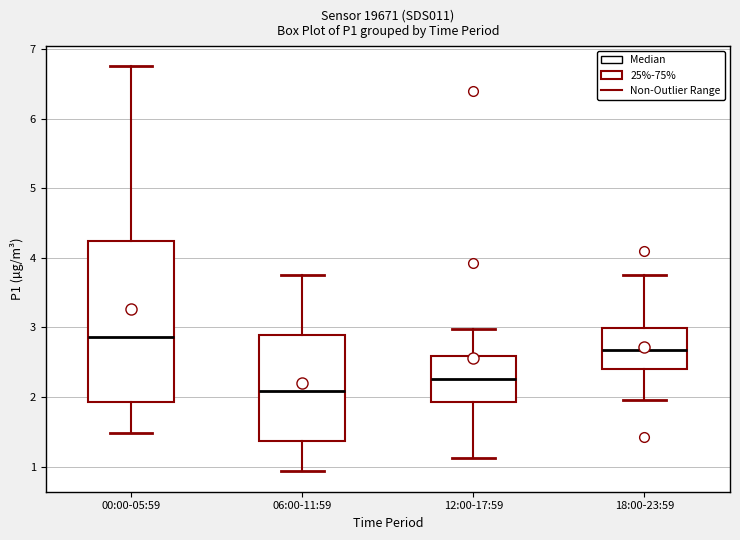

Reading left to right, transcribe this box plot: for each box, give where its median line is, the range the box spans, and where its two whiskers end, as read against the y-axis. The values are not printed on the chart, so give them approximately, as read against the axis.

00:00-05:59: median 2.9, box 1.9 to 4.2, whiskers 1.5 to 6.8
06:00-11:59: median 2.1, box 1.4 to 2.9, whiskers 0.9 to 3.8
12:00-17:59: median 2.3, box 1.9 to 2.6, whiskers 1.1 to 3.0
18:00-23:59: median 2.7, box 2.4 to 3.0, whiskers 2.0 to 3.8